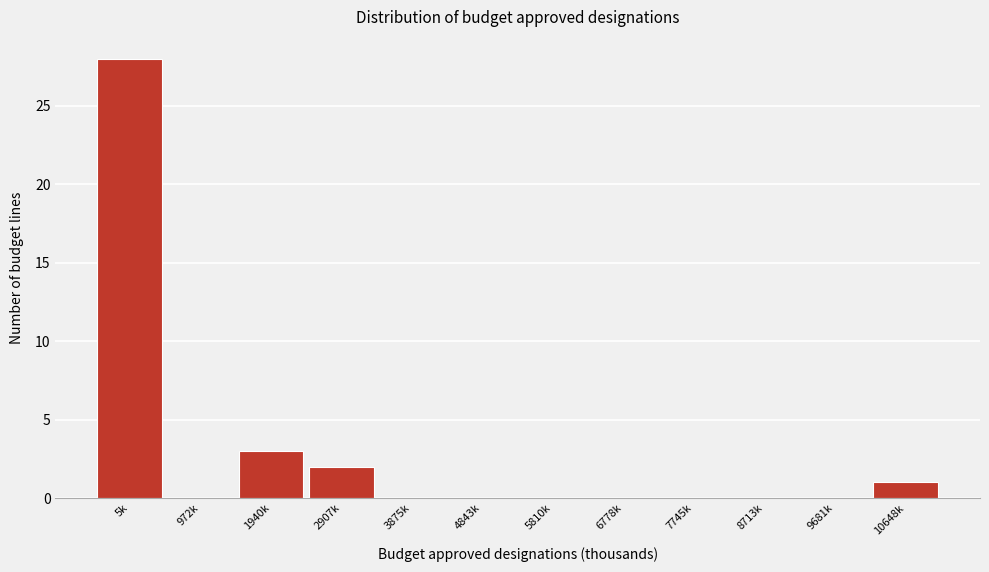

Reading left to right, extract all data points from this chart.

5k=28	972k=0	1940k=3	2907k=2	3875k=0	4843k=0	5810k=0	6778k=0	7745k=0	8713k=0	9681k=0	10648k=1